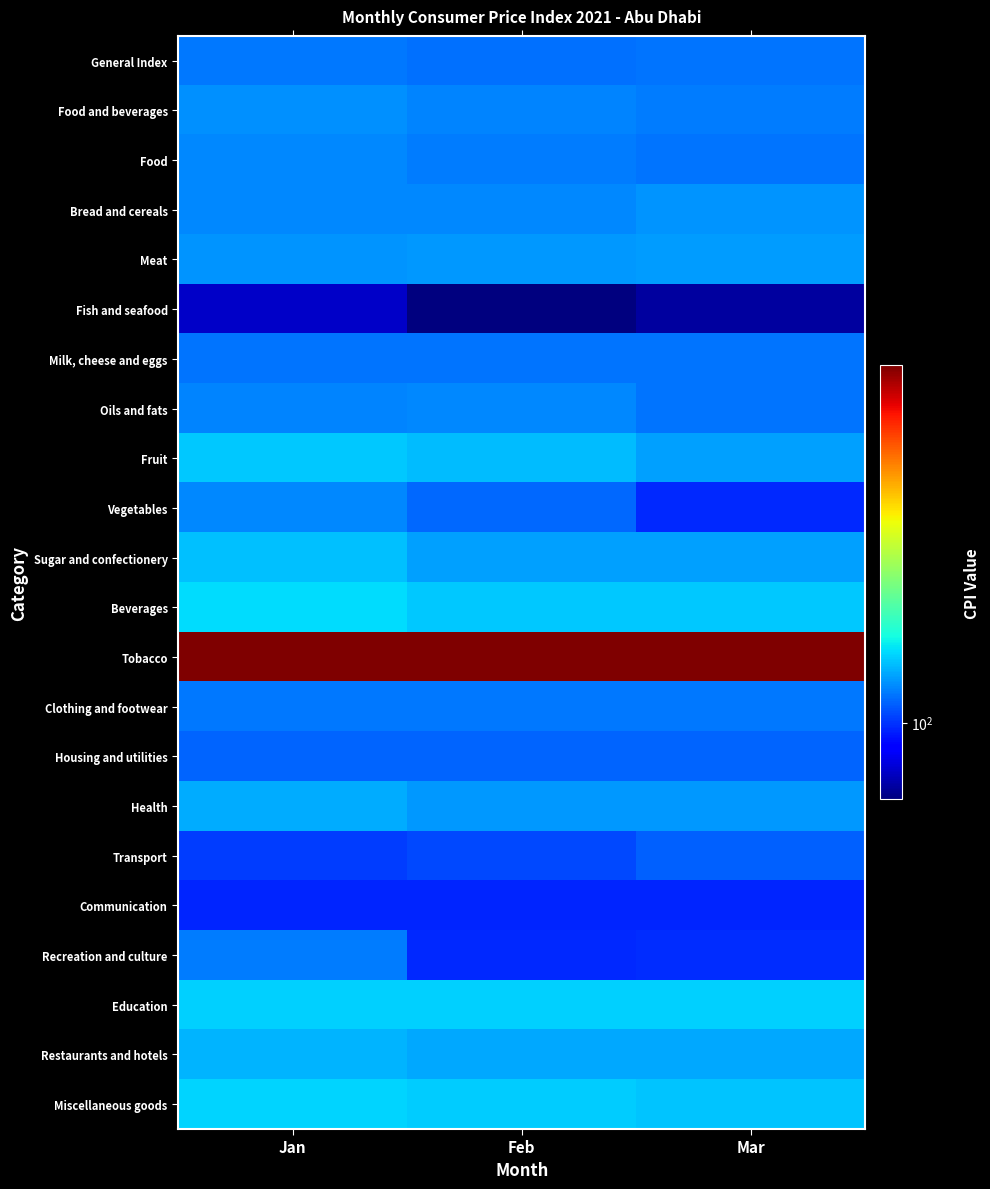

Rank the series by their maximum value, from highest to lowest.

Tobacco, Beverages, Miscellaneous goods, Education, Fruit, Sugar and confectionery, Restaurants and hotels, Health, Meat, Bread and cereals, Food and beverages, Vegetables, Food, Oils and fats, Recreation and culture, Clothing and footwear, General Index, Milk, cheese and eggs, Housing and utilities, Transport, Communication, Fish and seafood